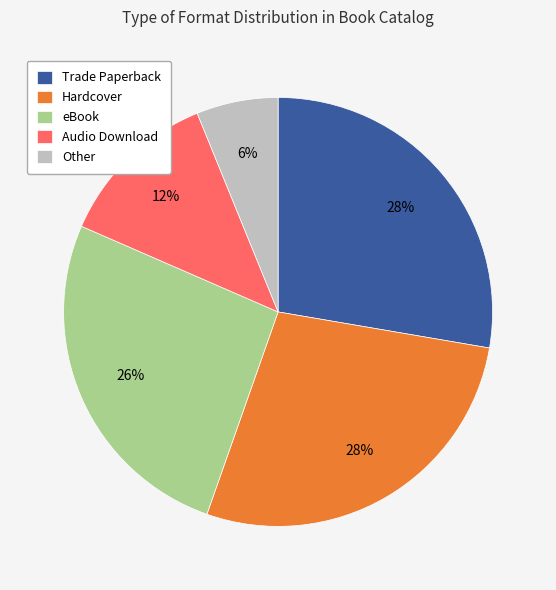

Is eBook the majority of the pie?

No